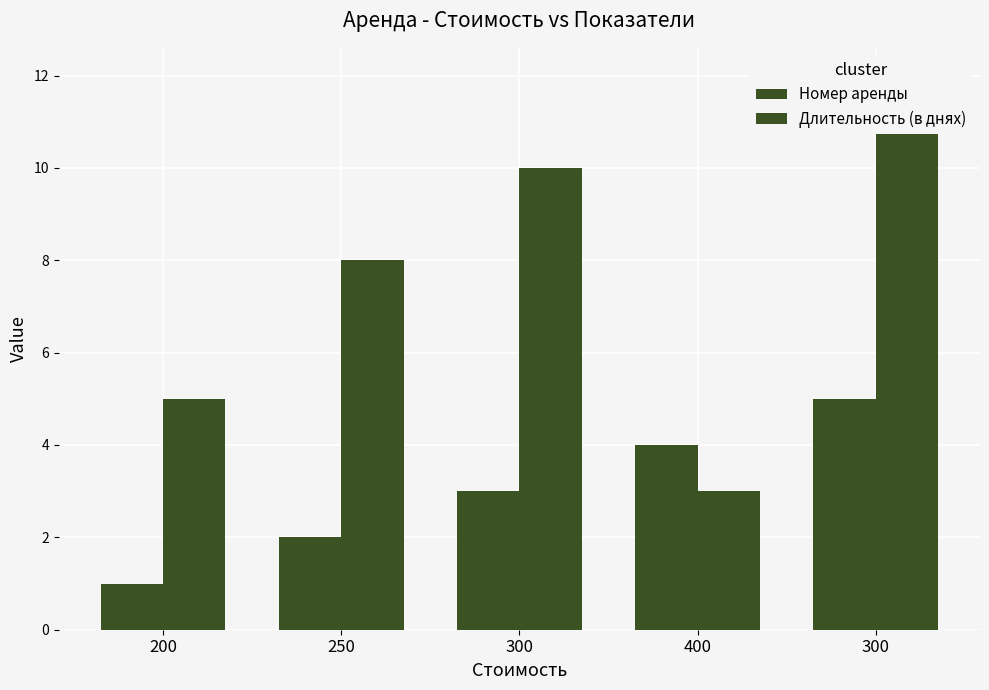

Which has a higher value, 300 or 300?

300